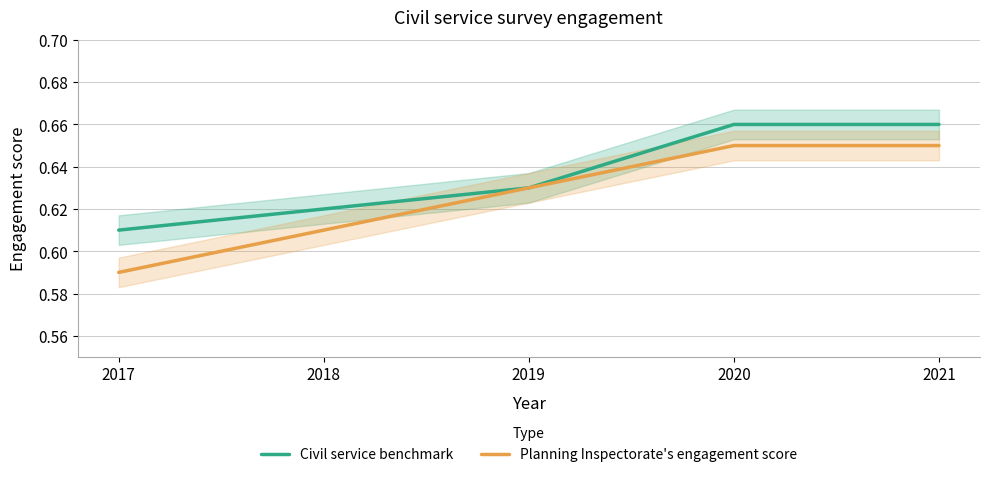

Reading left to right, extract all data points from this chart.

Civil service benchmark: 0.6	0.6	0.6	0.7	0.7
Planning Inspectorate's engagement score: 0.6	0.6	0.6	0.7	0.7